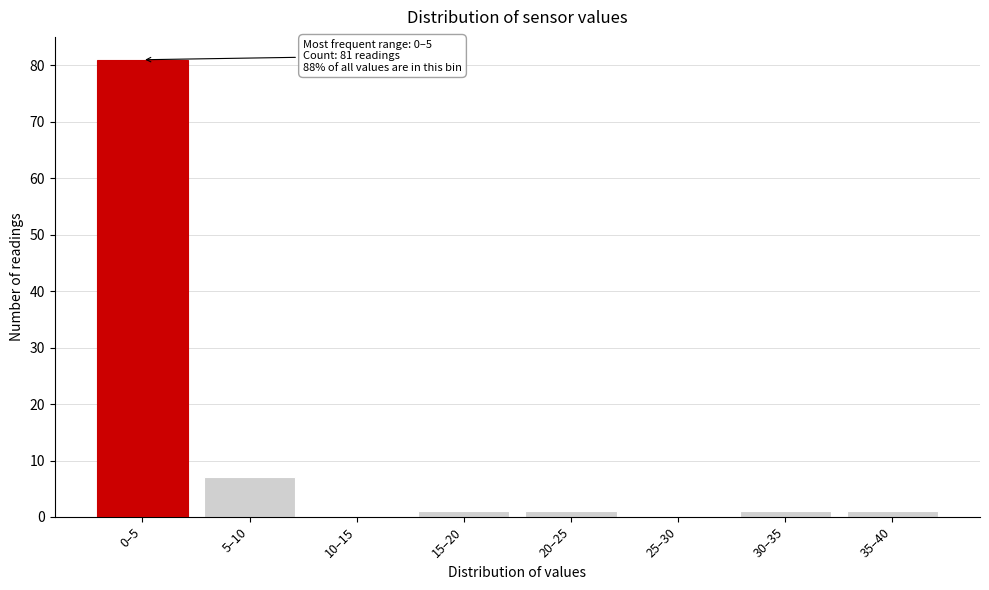

Reading left to right, extract all data points from this chart.

0–5=81	5–10=7	10–15=0	15–20=1	20–25=1	25–30=0	30–35=1	35–40=1